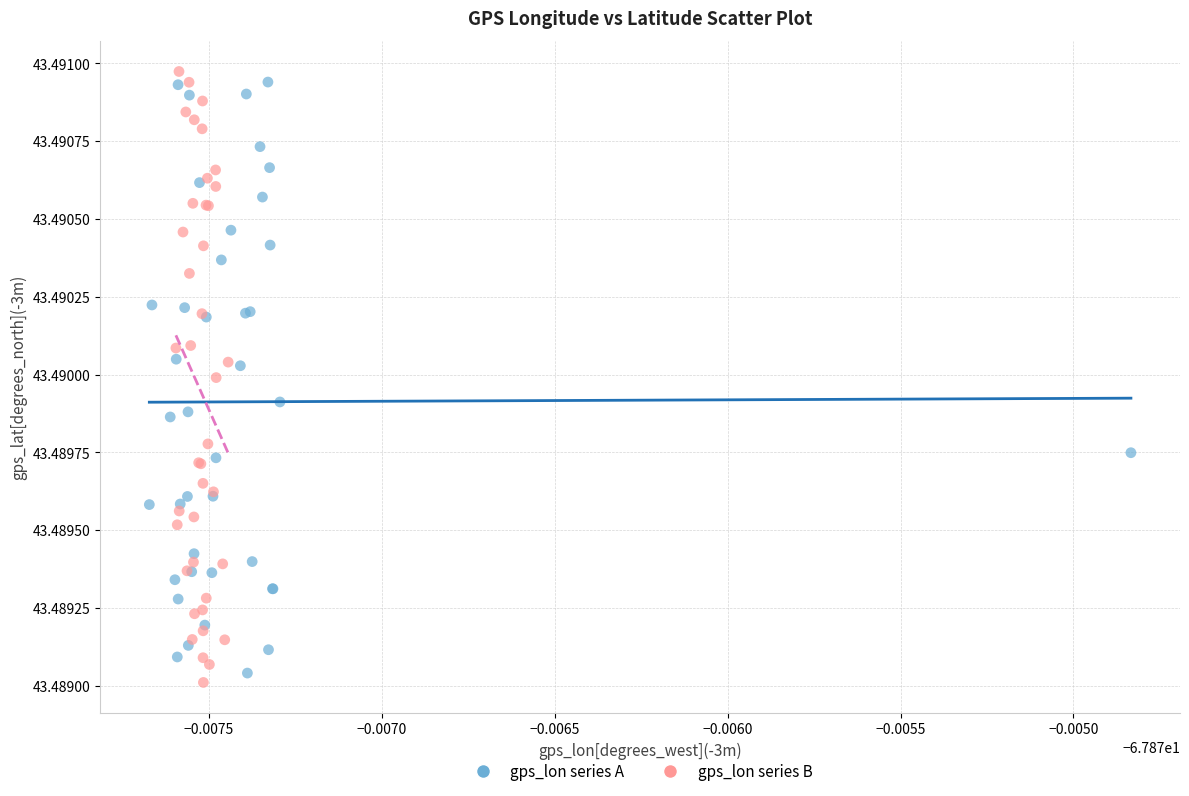

What are all the series names shown in the legend?

gps_lon series A, gps_lon series B